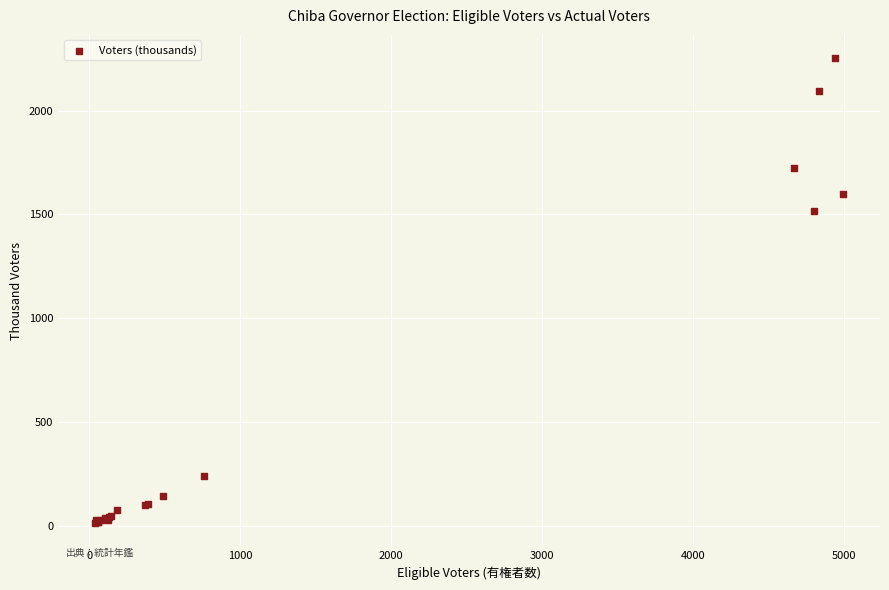

What Y value in the scatter plot is closest to 1133?

1518.1